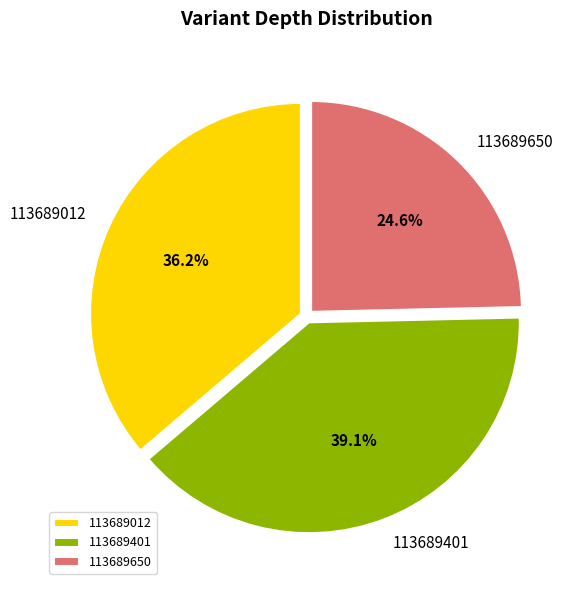

To the nearest percent, what portion does 113689012 represent?

36%